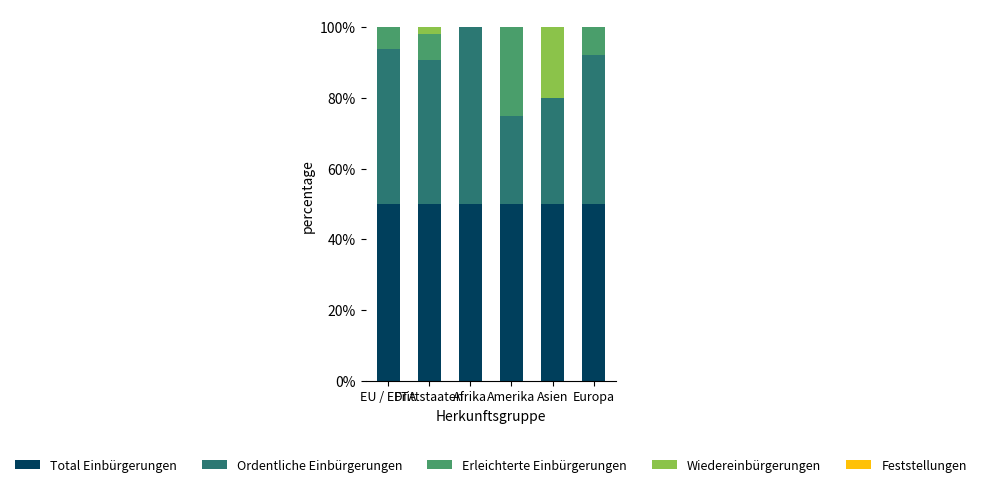

How many categories are shown in the chart?

6